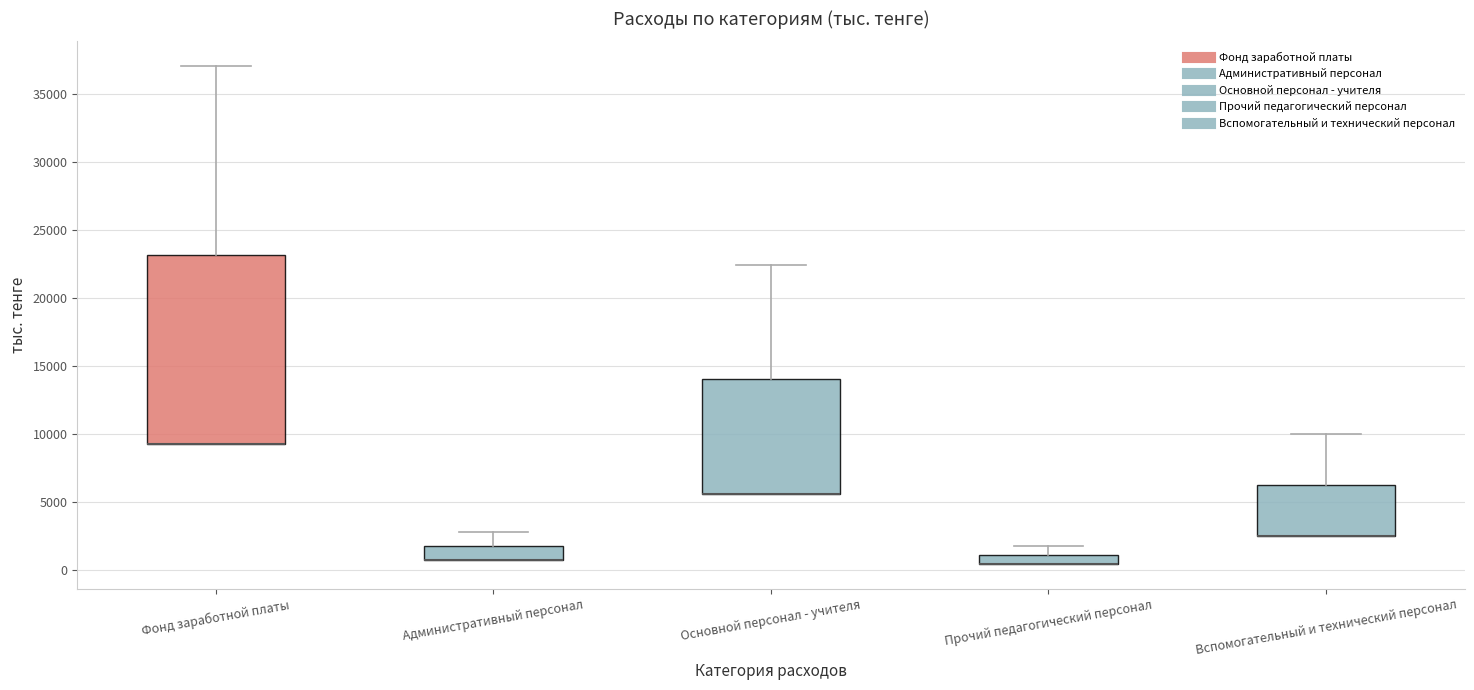

Comparing the boxes themselves (not the whiskers), which one is the tallest?

Фонд заработной платы